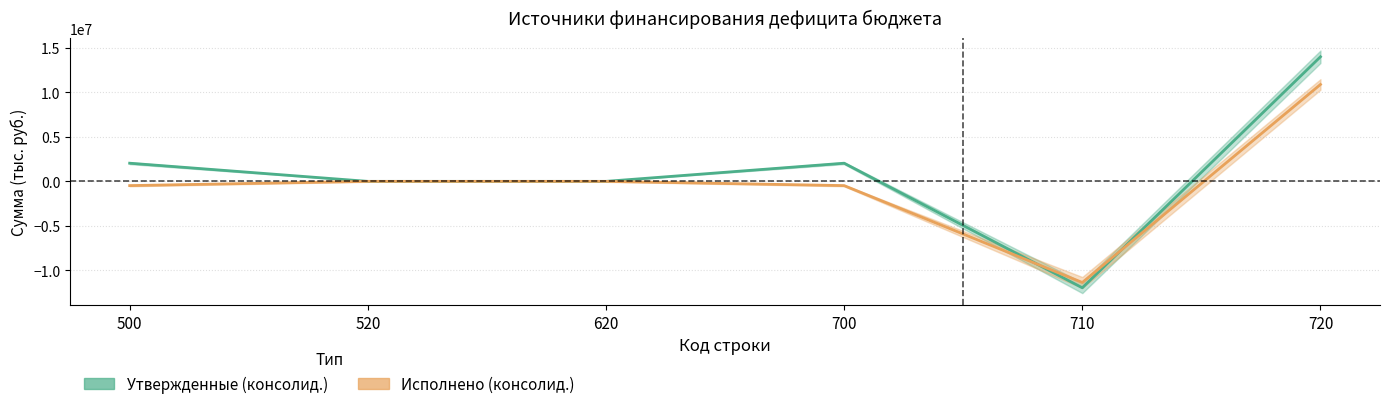

Where does the Исполнено (консолид.) series first go above 0?

720